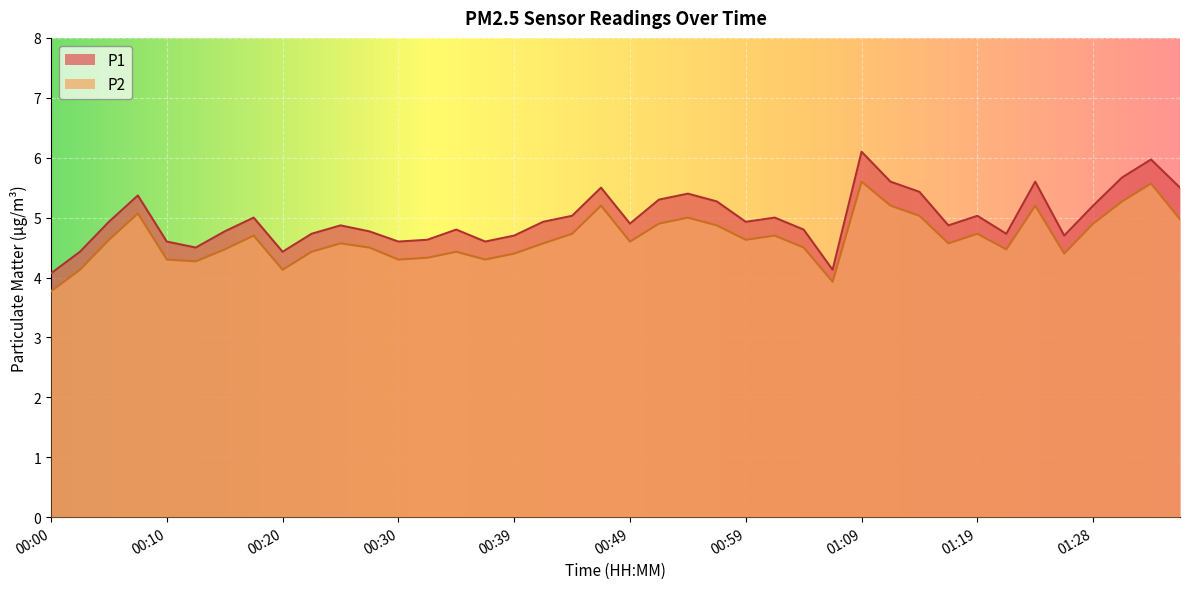

What position from the right is 00:05?

38